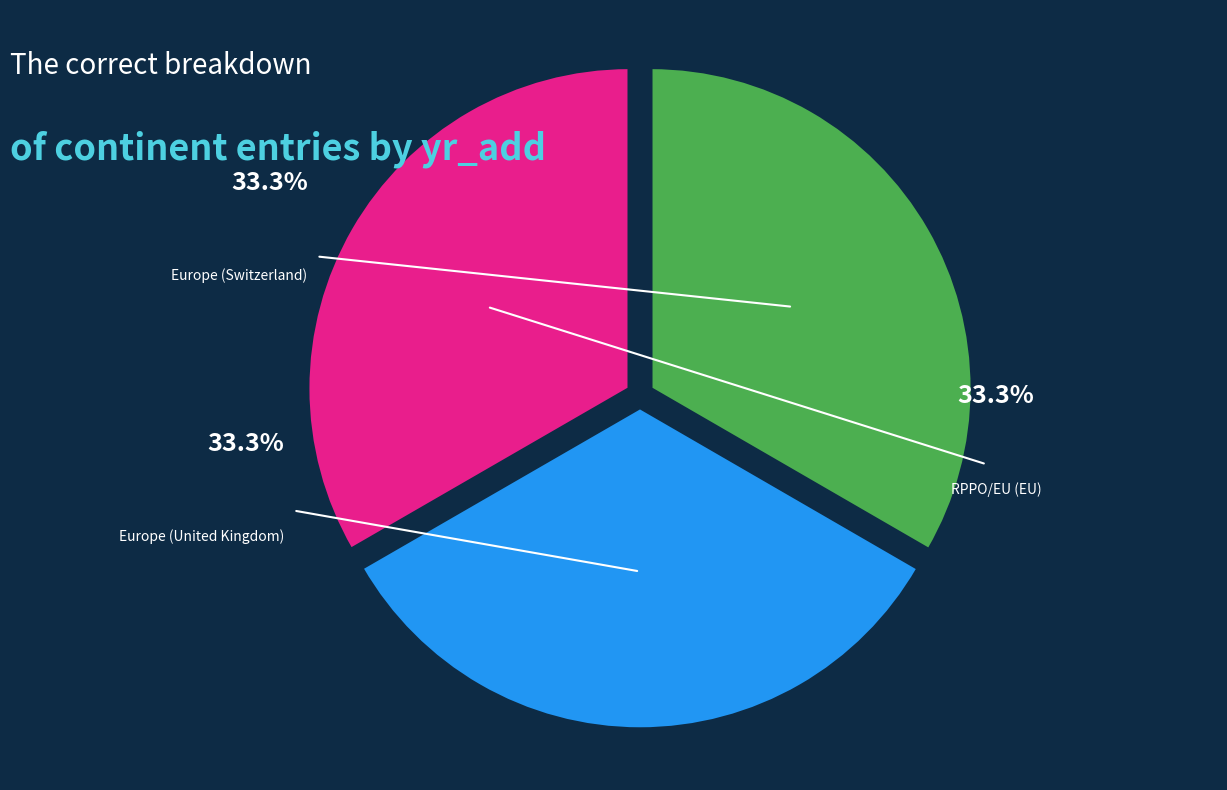

To the nearest percent, what portion does Europe (United Kingdom) represent?

33%